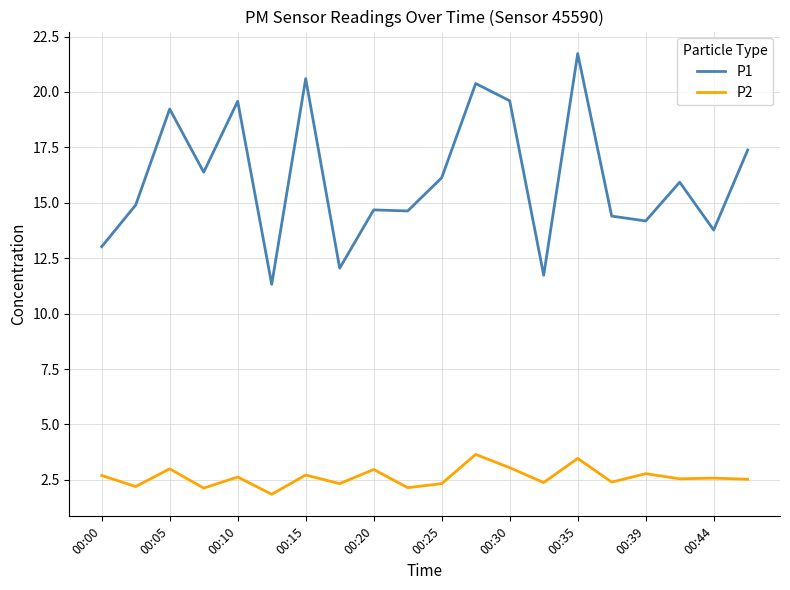

What is the minimum value for P2?

1.9